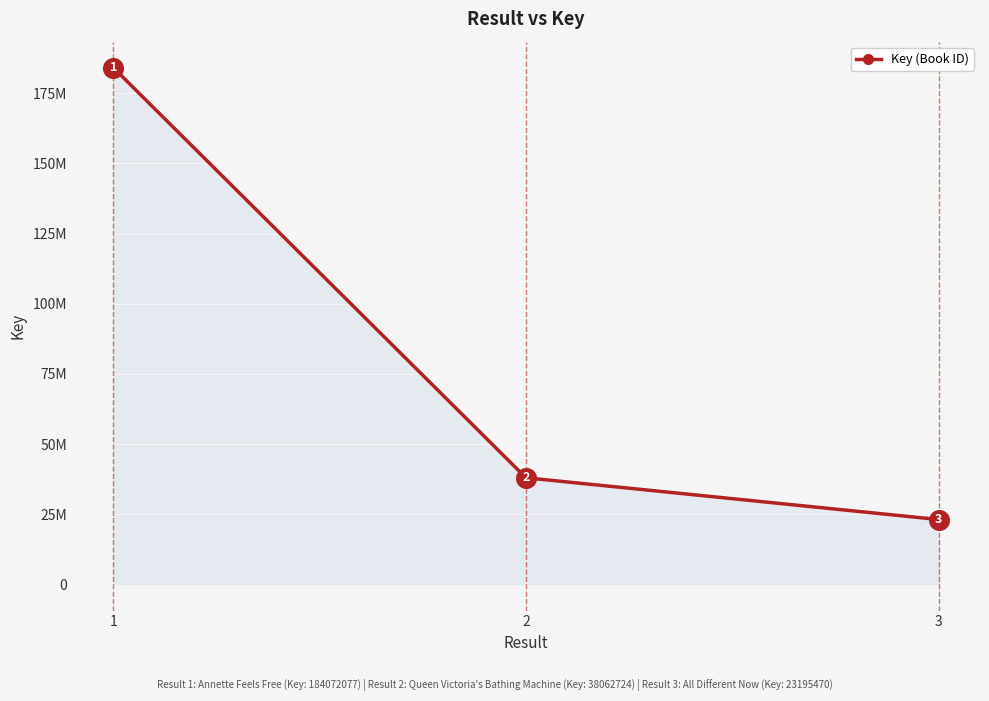

What is the ratio of the value at 3 to the value at 1?

0.1